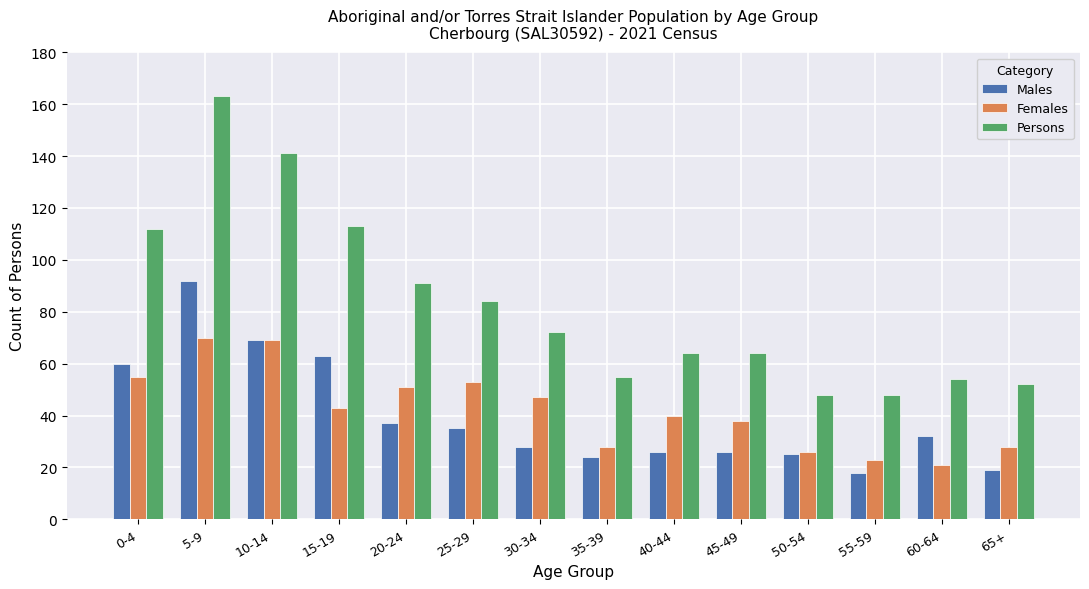

How many bars are there in total?

42